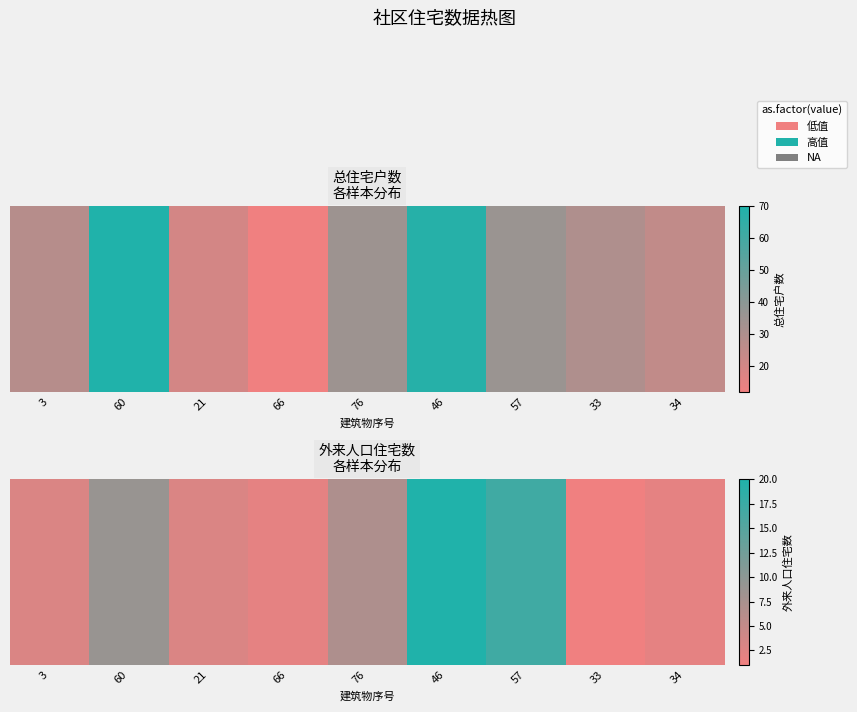

Where is the data nearest to the value 10?

60